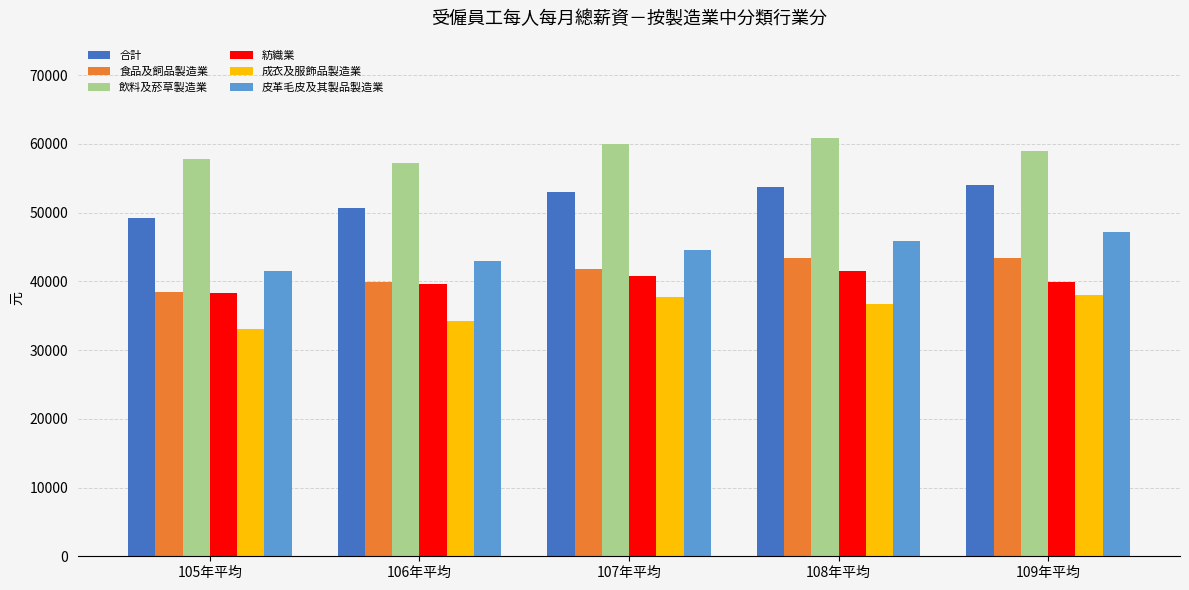

At which label does 皮革毛皮及其製品製造業 reach its peak?

109年平均